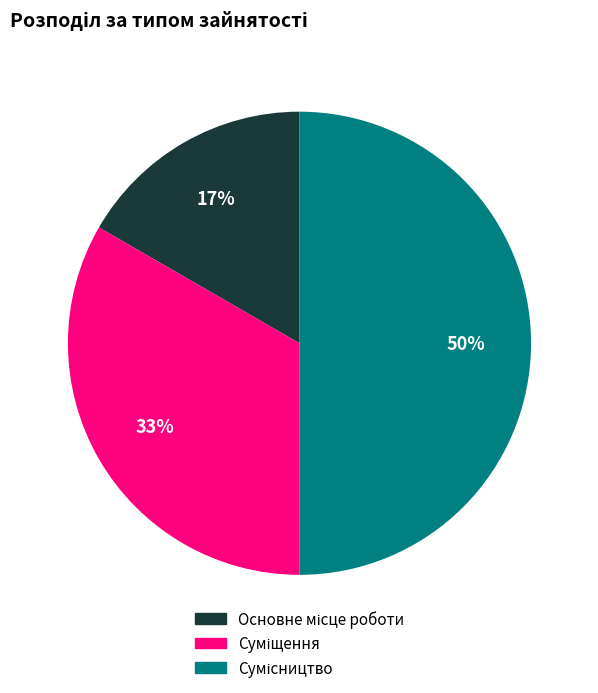

To the nearest percent, what is the difference between the largest and smallest slice percentages?

33%